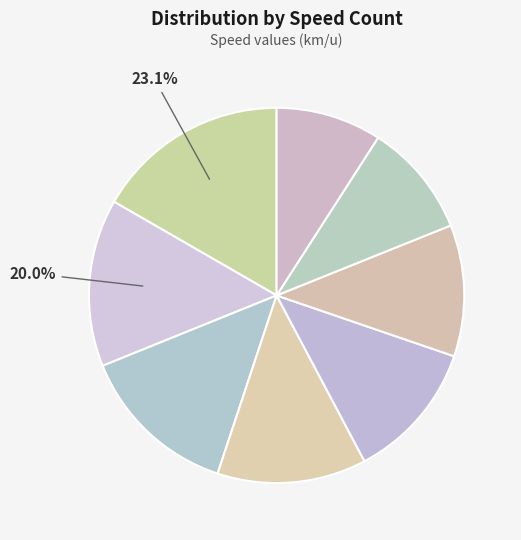

To the nearest percent, what is the combined percentage of 16 and 18?

11%